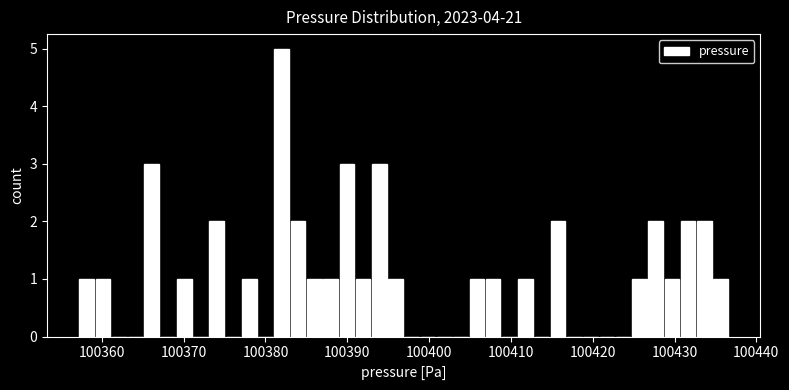

Read against the x-axis, roughly where is the centre of the tallest bar?

100382